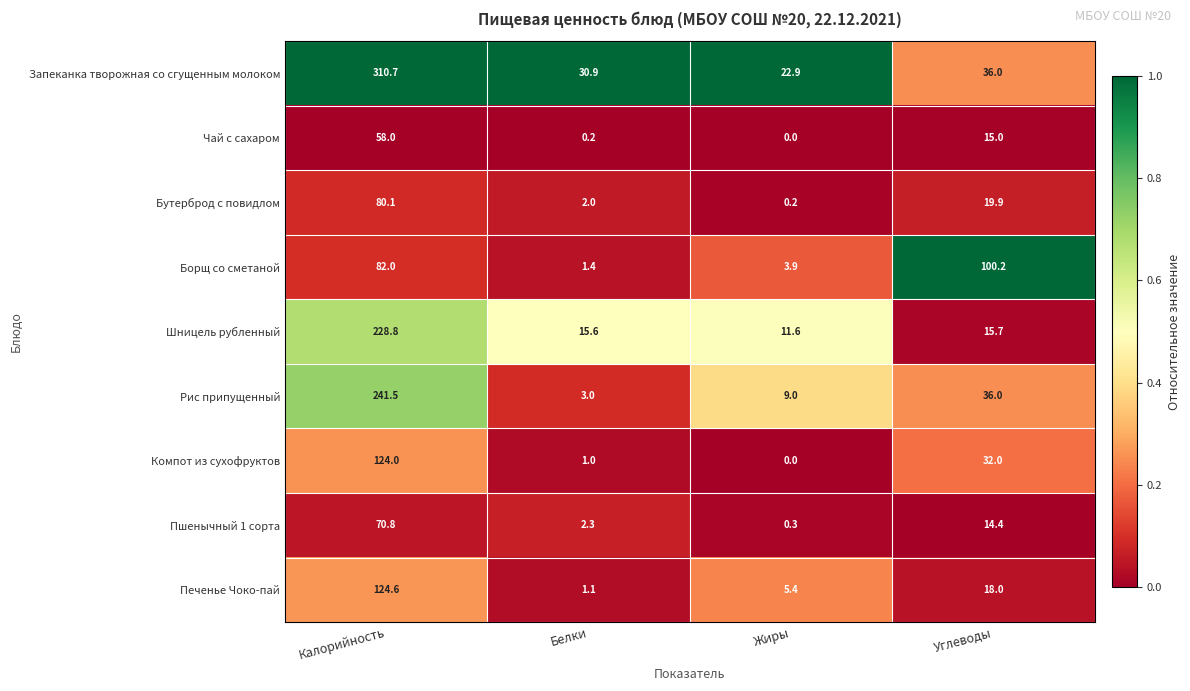

What is the sum of all Шницель рубленный values?

271.7